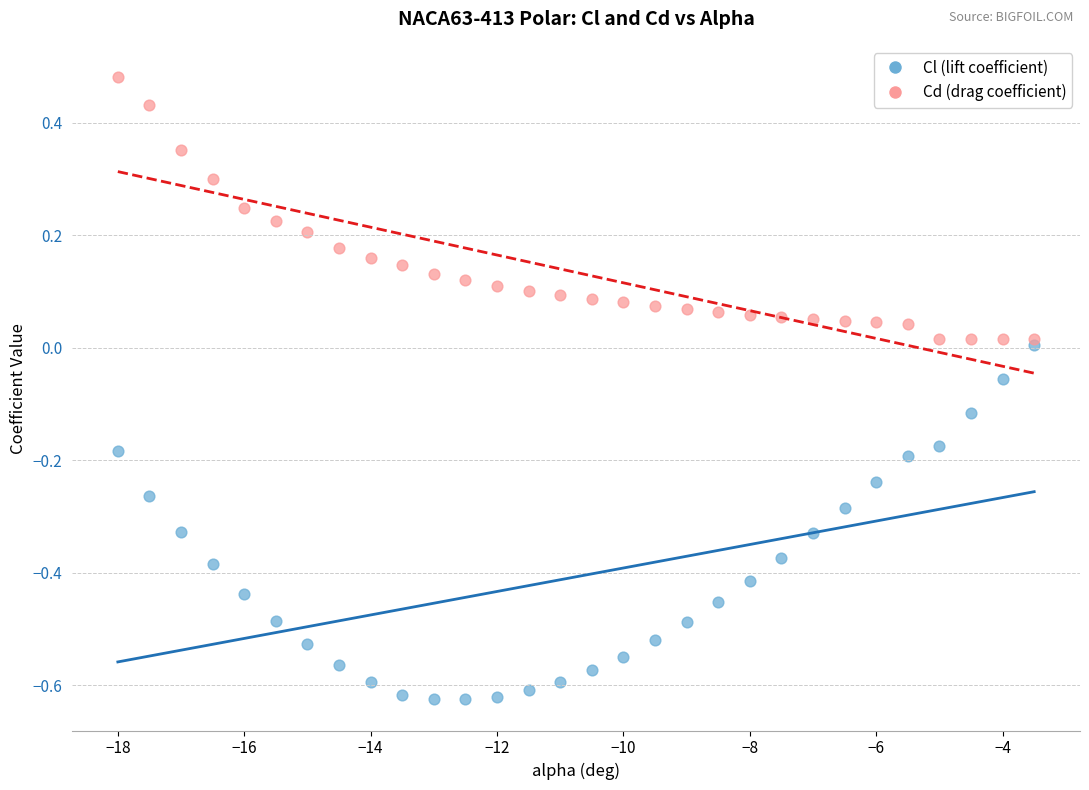

Which series reaches the maximum Y coordinate?

Cd (drag coefficient)